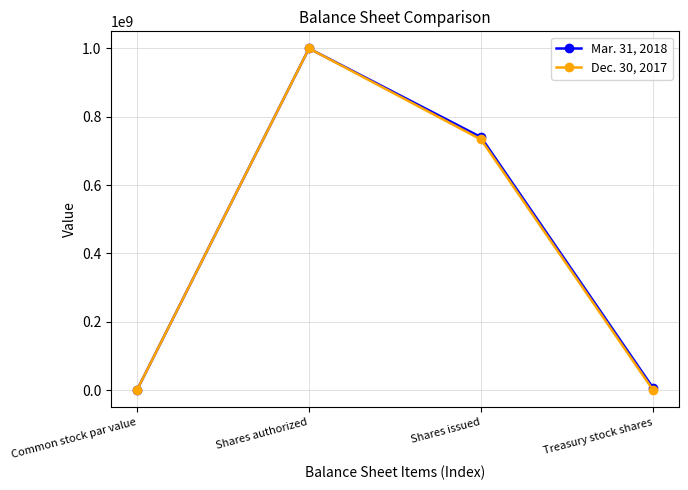

What is the greatest value displayed?

1000000000